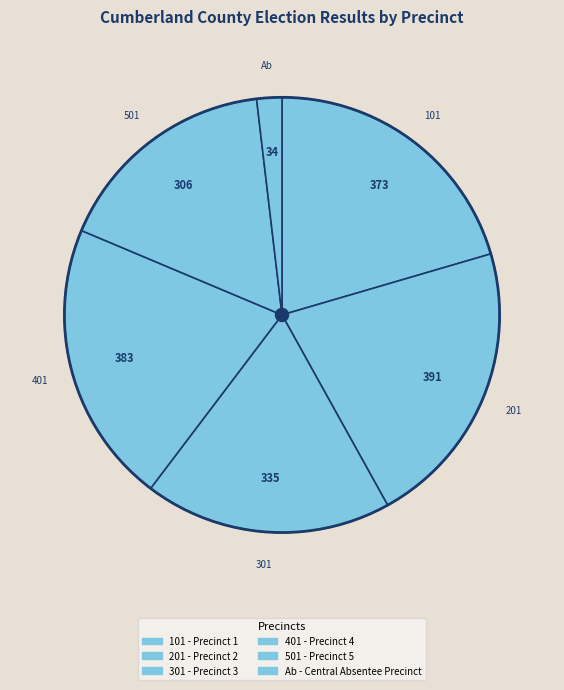

Combined, what portion of the pie is Ab - Central Absentee Precinct and 501 - Precinct 5?

18.8%